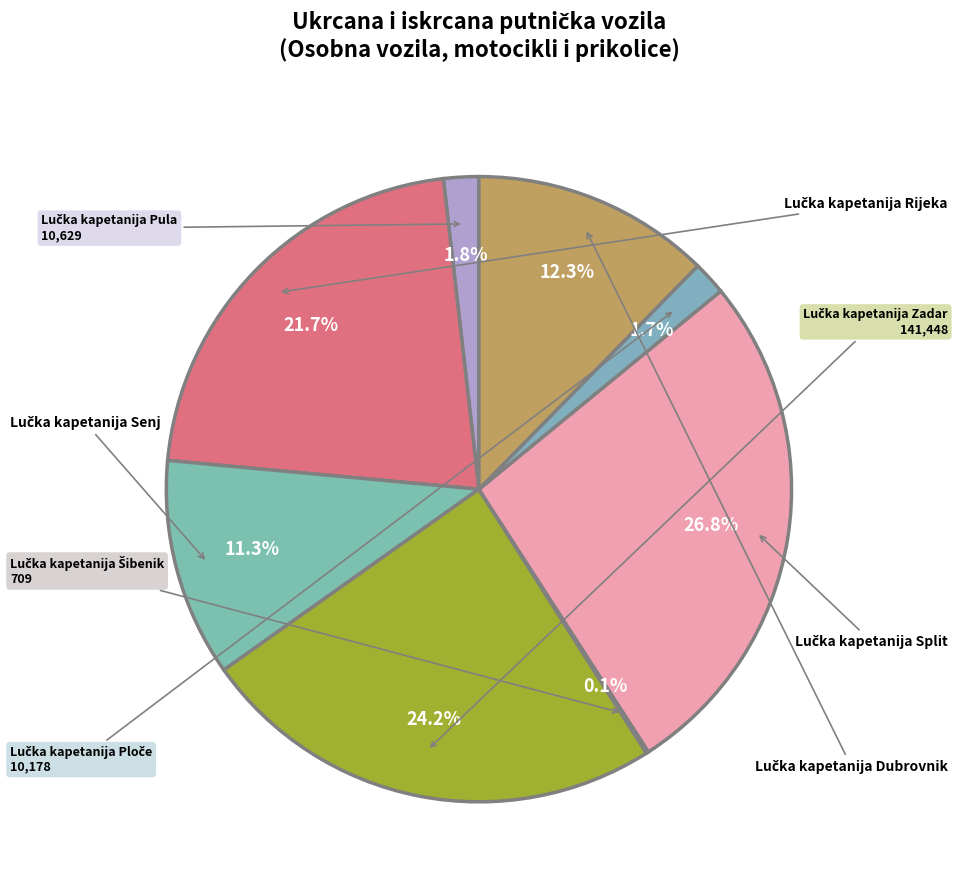

Does Lučka kapetanija Dubrovnik account for over 50% of the chart?

No